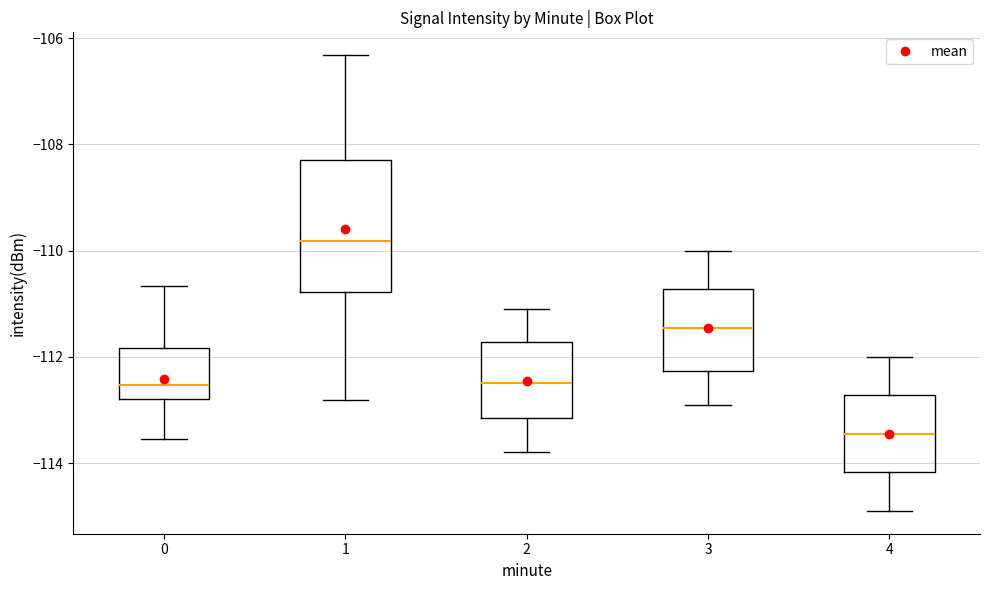

Where is the lower edge of the box at x = 1 on the y-axis? The values are not printed on the chart, so give them approximately, as read against the axis.

-110.8